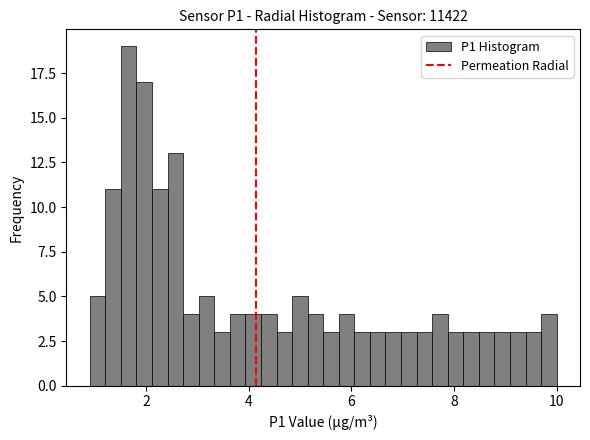

Read against the x-axis, roughly where is the centre of the tallest bar?

1.6